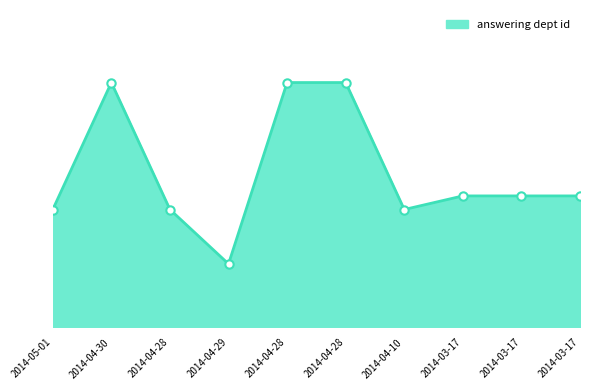

How many interior local peaks (higher than both neighbors) does the data have?

1